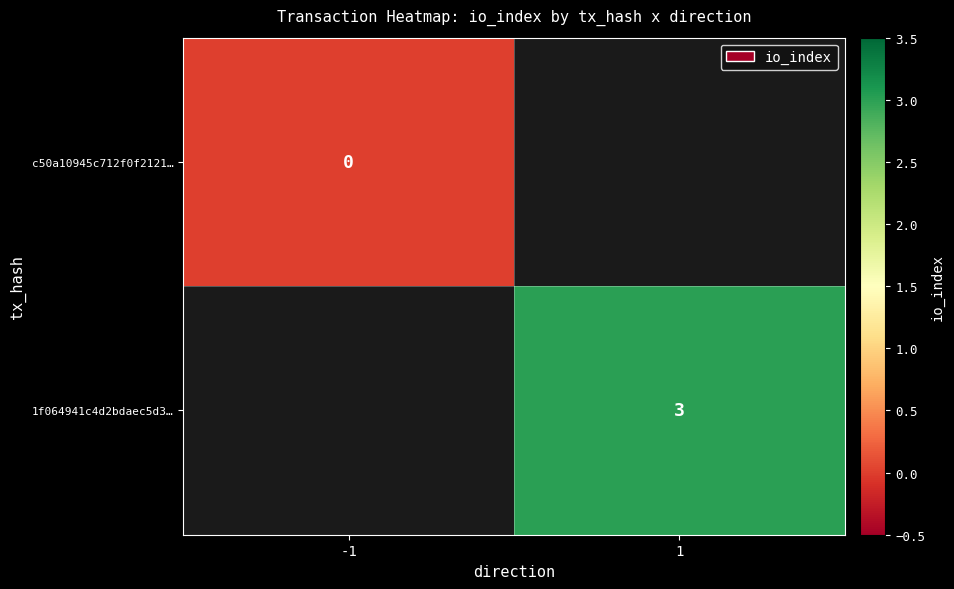

True or false: 1f064941c4d2bdaec5d3… has a value of 4 at 1.

False